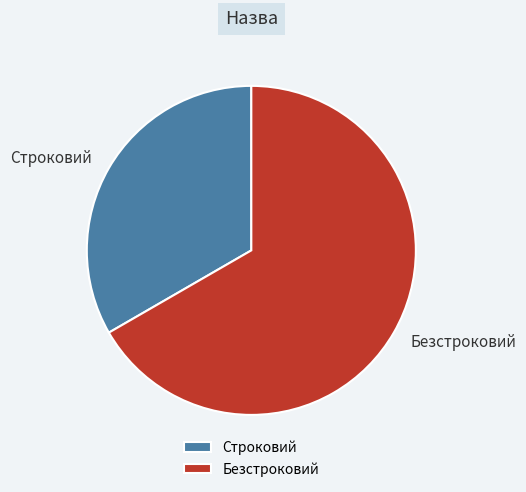

Do Строковий and Безстроковий together represent more than half of the pie?

Yes